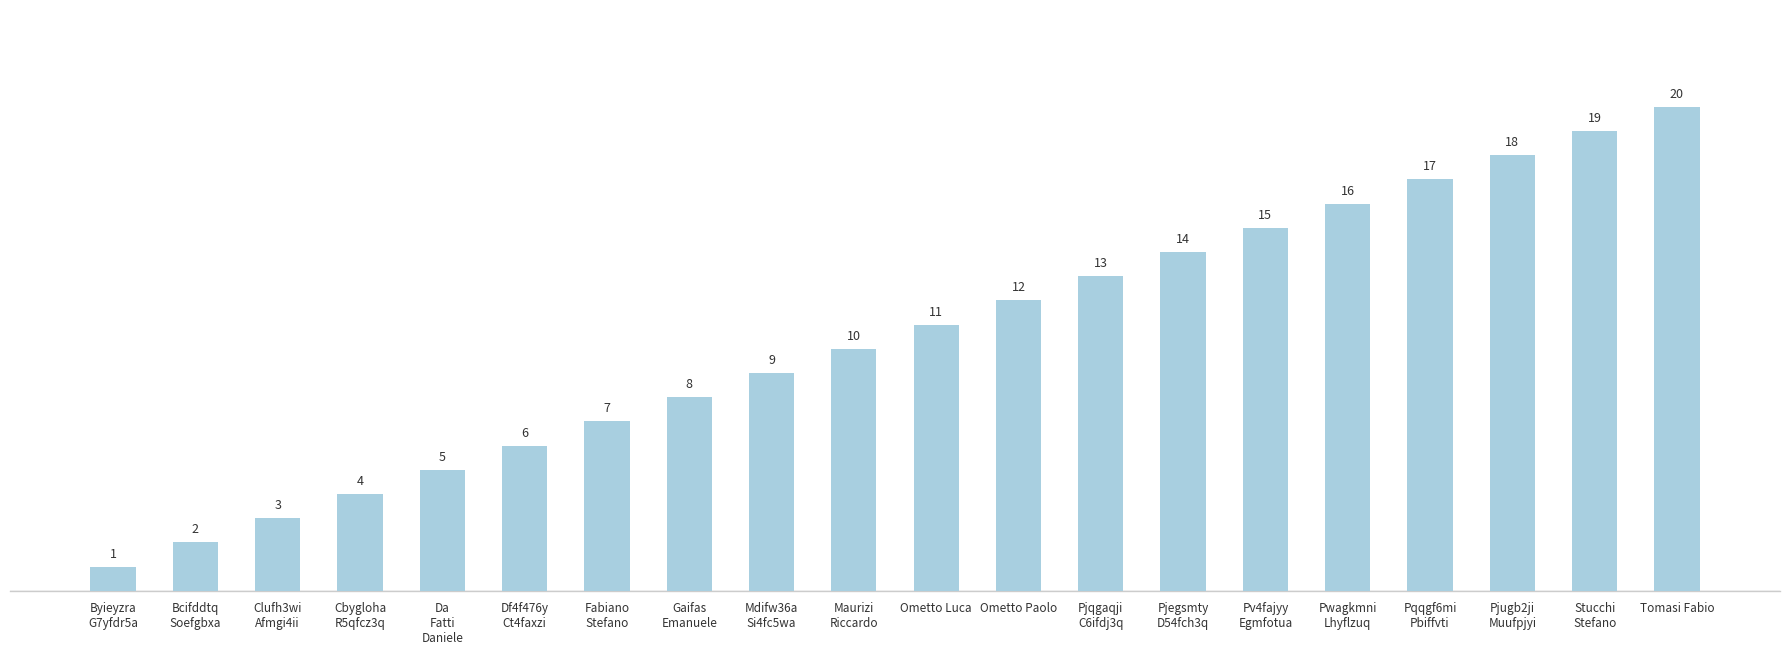

Reading left to right, transcribe all the data shown in this chart.

Byieyzra
G7yfdr5a=1	Bcifddtq
Soefgbxa=2	Clufh3wi
Afmgi4ii=3	Cbygloha
R5qfcz3q=4	Da
Fatti
Daniele=5	Df4f476y
Ct4faxzi=6	Fabiano
Stefano=7	Gaifas
Emanuele=8	Mdifw36a
Si4fc5wa=9	Maurizi
Riccardo=10	Ometto Luca=11	Ometto Paolo=12	Pjqgaqji
C6ifdj3q=13	Pjegsmty
D54fch3q=14	Pv4fajyy
Egmfotua=15	Pwagkmni
Lhyflzuq=16	Pqqgf6mi
Pbiffvti=17	Pjugb2ji
Muufpjyi=18	Stucchi
Stefano=19	Tomasi Fabio=20